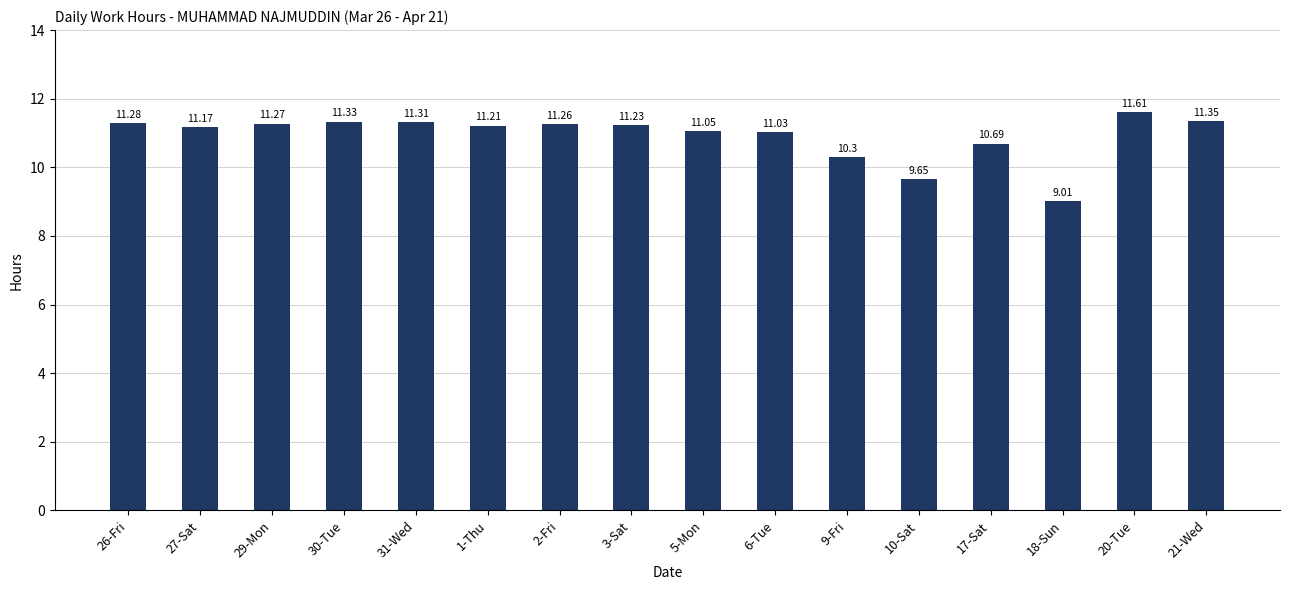

Which has a higher value, 30-Tue or 1-Thu?

30-Tue